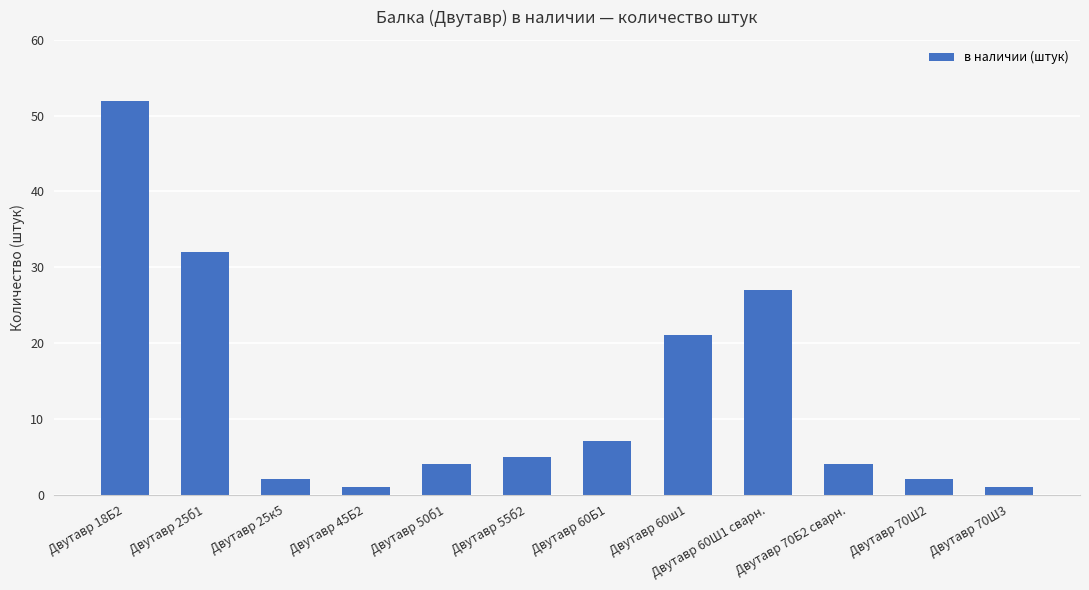

What is the sum of all values?

158